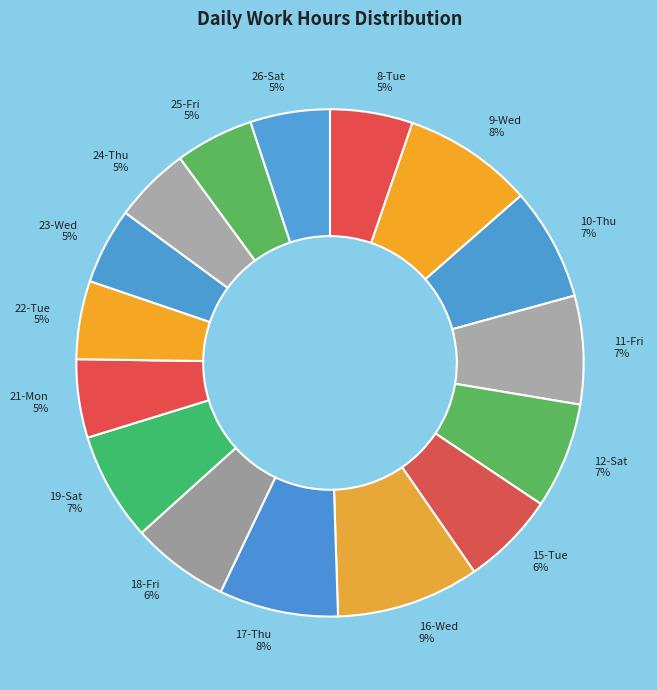

Is the sum of 26-Sat 5% and 12-Sat 7% greater than half?

No